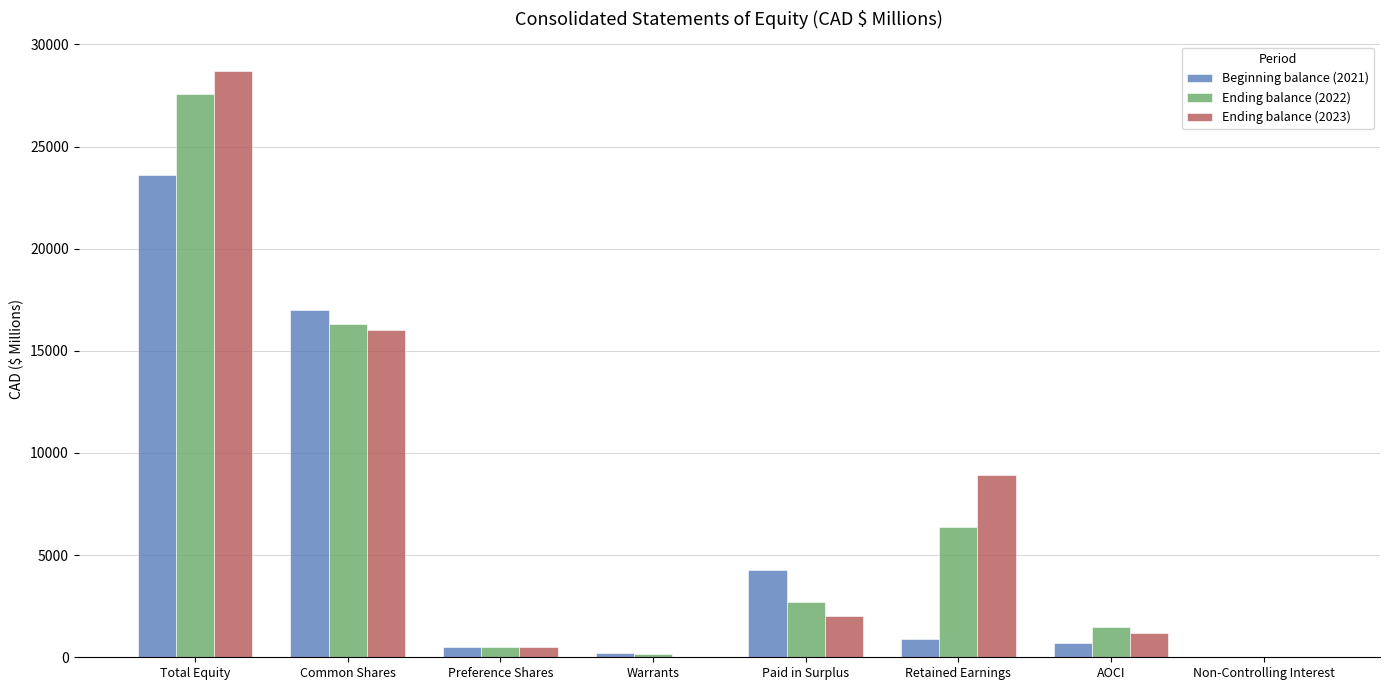

The value of Beginning balance (2021) at Warrants is 215. True or false?

True